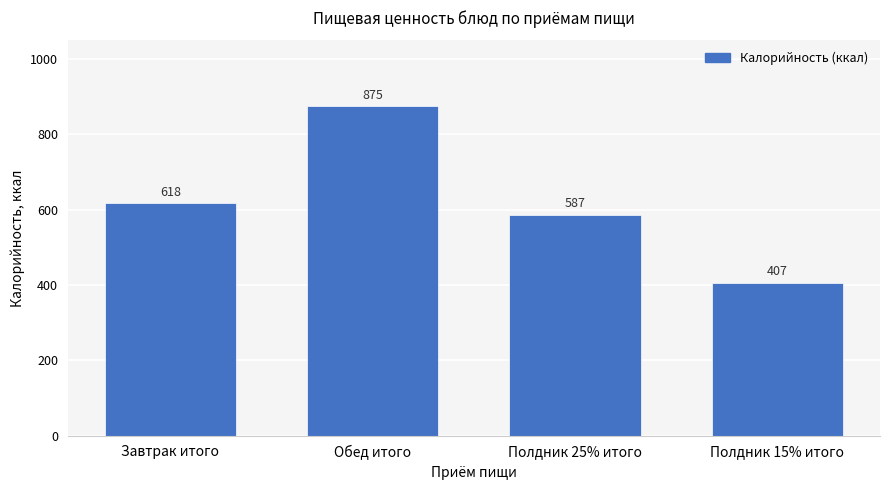

Which label corresponds to the smallest value in the chart?

Полдник 15% итого